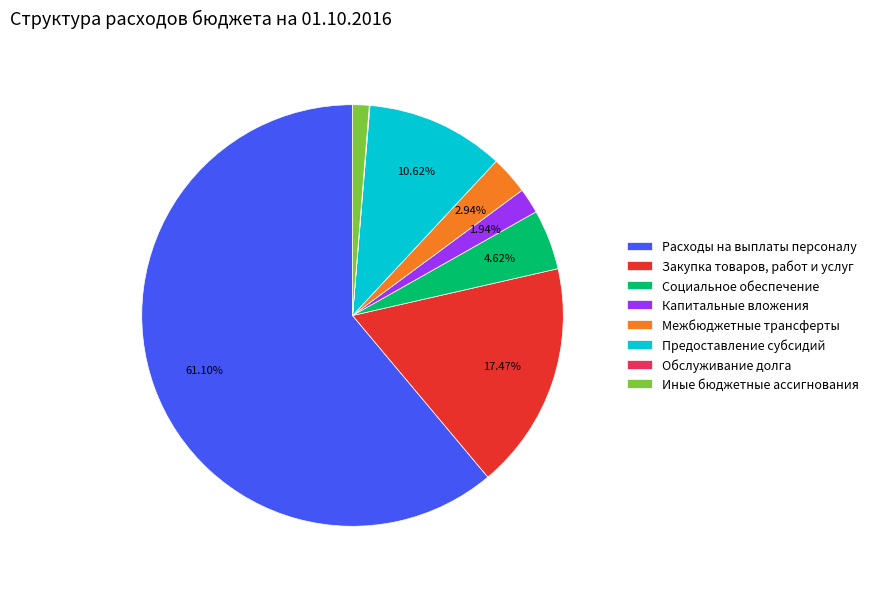

Is Расходы на выплаты персоналу the majority of the pie?

Yes